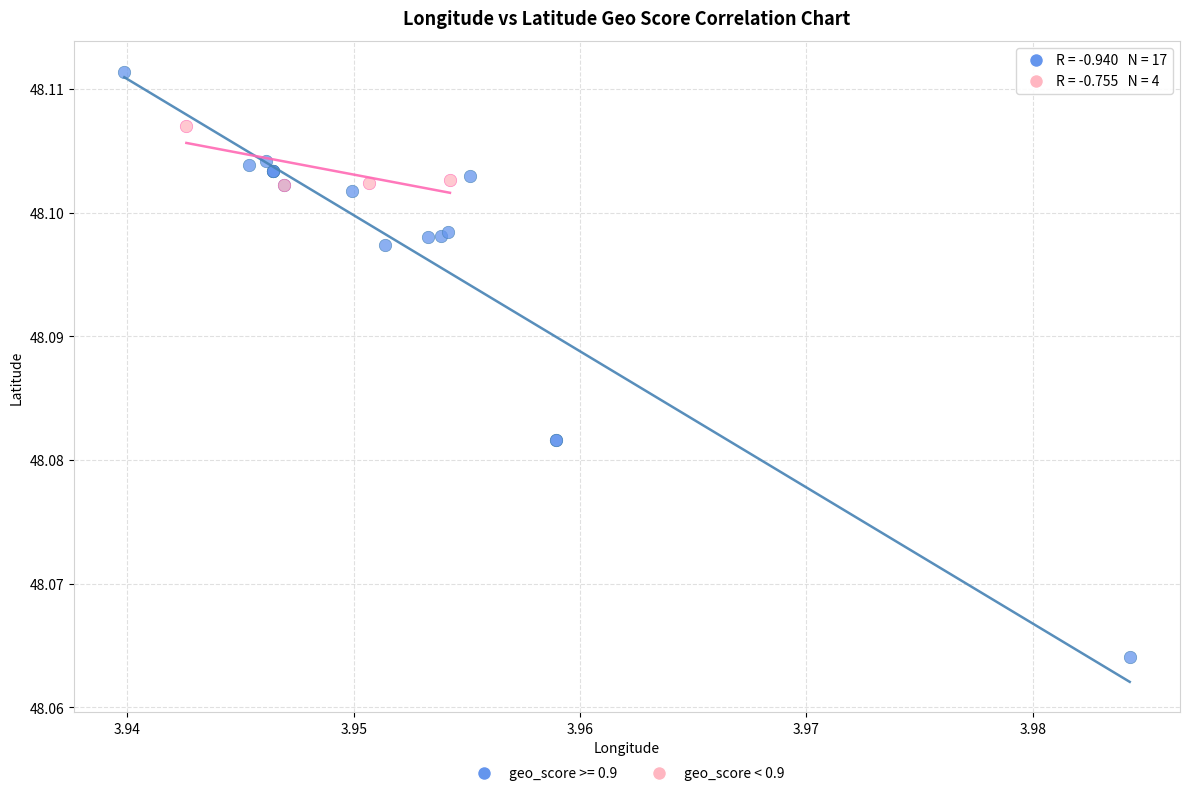

Which series reaches the maximum Y coordinate?

geo_score >= 0.9